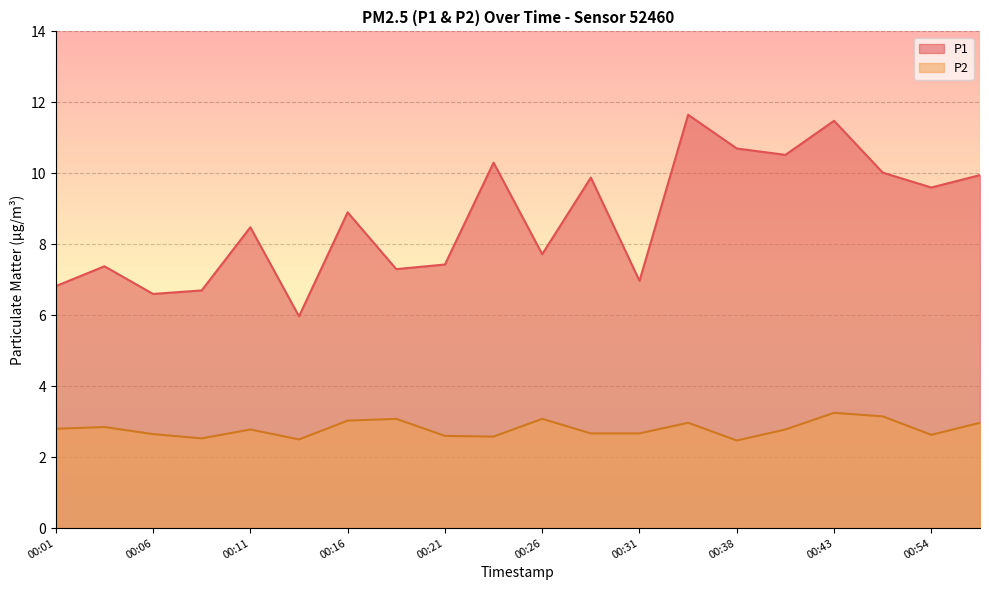

What is the total value across all series at 00:54?

12.2